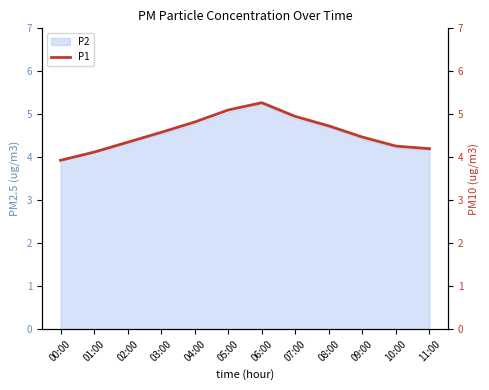

What is the label of the 1st point from the right?

11:00